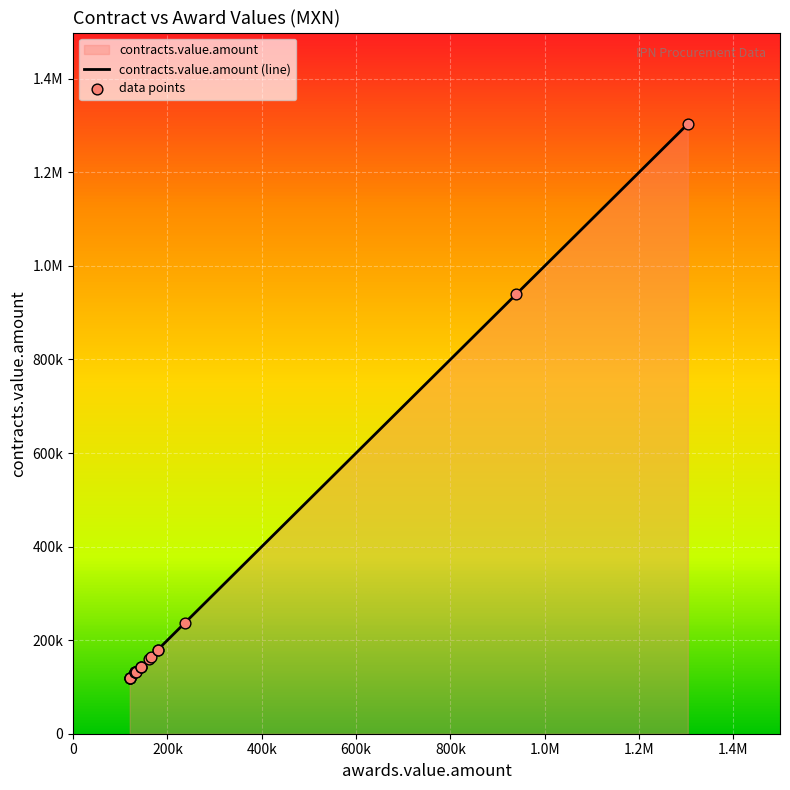

Which series has the largest total across all categories?

contracts.value.amount